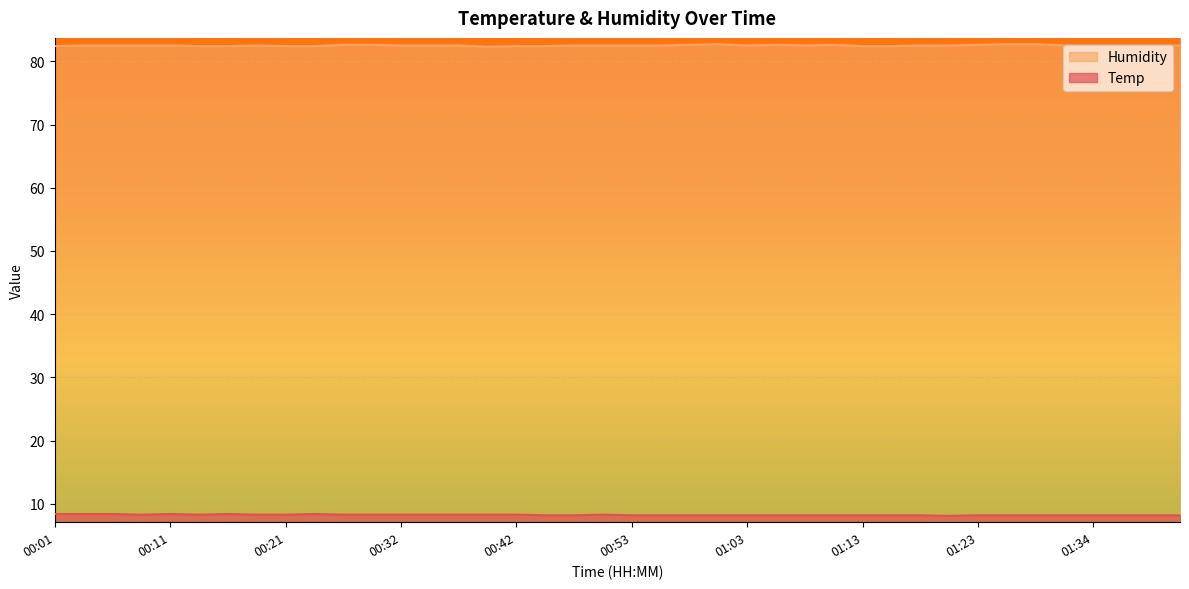

What is the difference between the maximum and second lowest values in the Temp series?

0.2